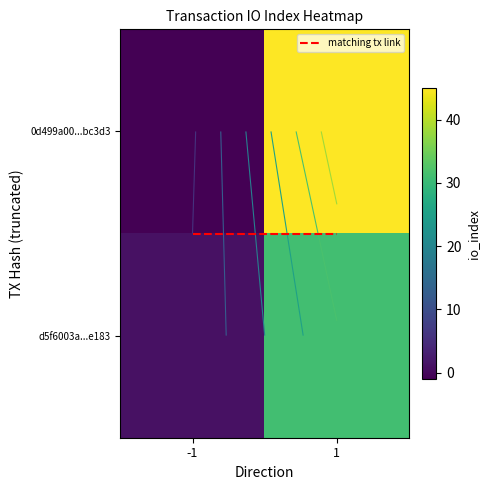

Which label corresponds to the smallest value in the chart?

-1